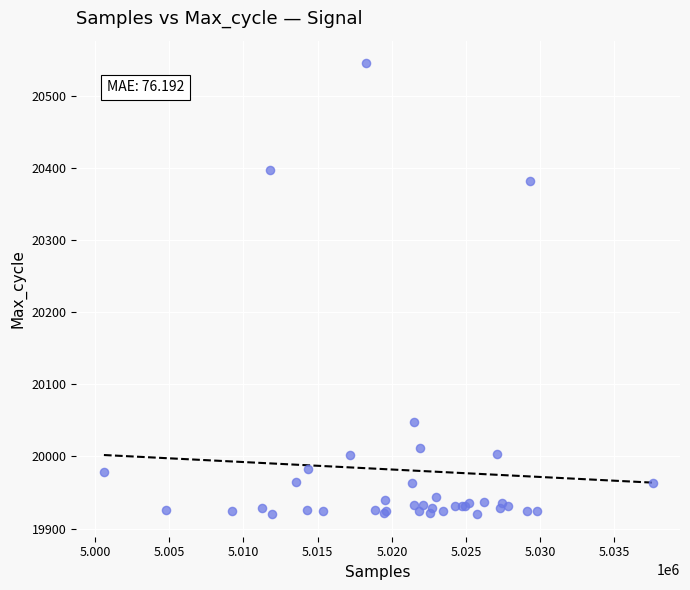

What Y value in the scatter plot is closest to 20232?

20382